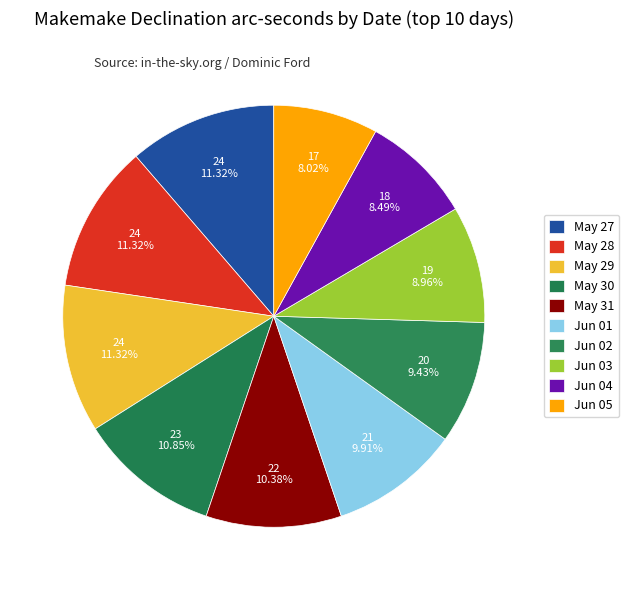

True or false: Jun 02 accounts for 1% of the total.

False